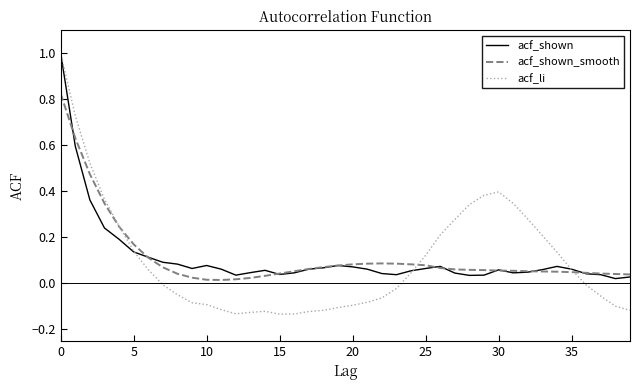

Which series has the largest range (max minus min)?

acf_li